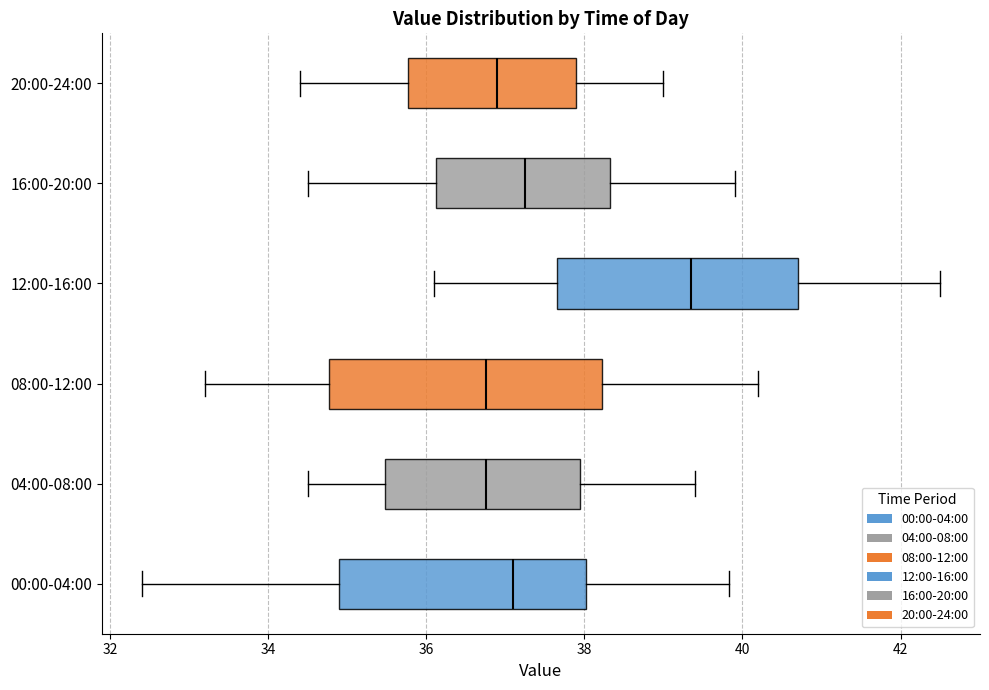

Reading bottom to top, read every box against the x-axis: the position of its median line, the range the box covers, and the ends of its whiskers. The values are not printed on the chart, so give them approximately, as read against the axis.

00:00-04:00: median 37.2, box 35.0 to 38.0, whiskers 32.4 to 39.8
04:00-08:00: median 36.8, box 35.4 to 38.0, whiskers 34.6 to 39.4
08:00-12:00: median 36.8, box 34.8 to 38.2, whiskers 33.2 to 40.2
12:00-16:00: median 39.4, box 37.6 to 40.8, whiskers 36.2 to 42.6
16:00-20:00: median 37.2, box 36.2 to 38.4, whiskers 34.6 to 40.0
20:00-24:00: median 37.0, box 35.8 to 38.0, whiskers 34.4 to 39.0